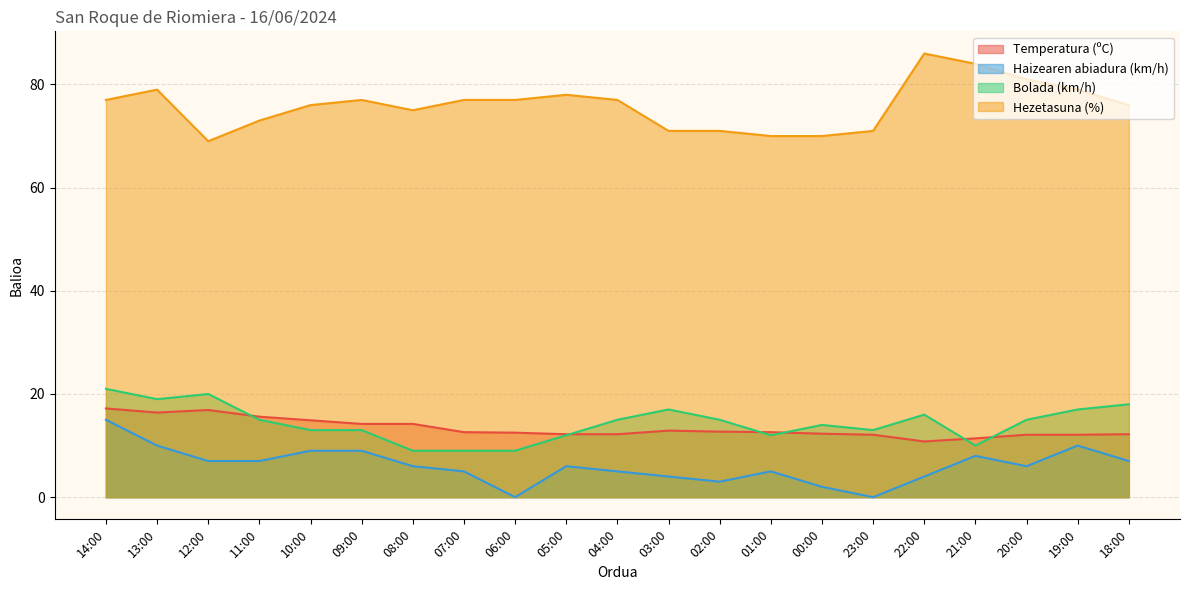

Which series has the largest range (max minus min)?

Hezetasuna (%)